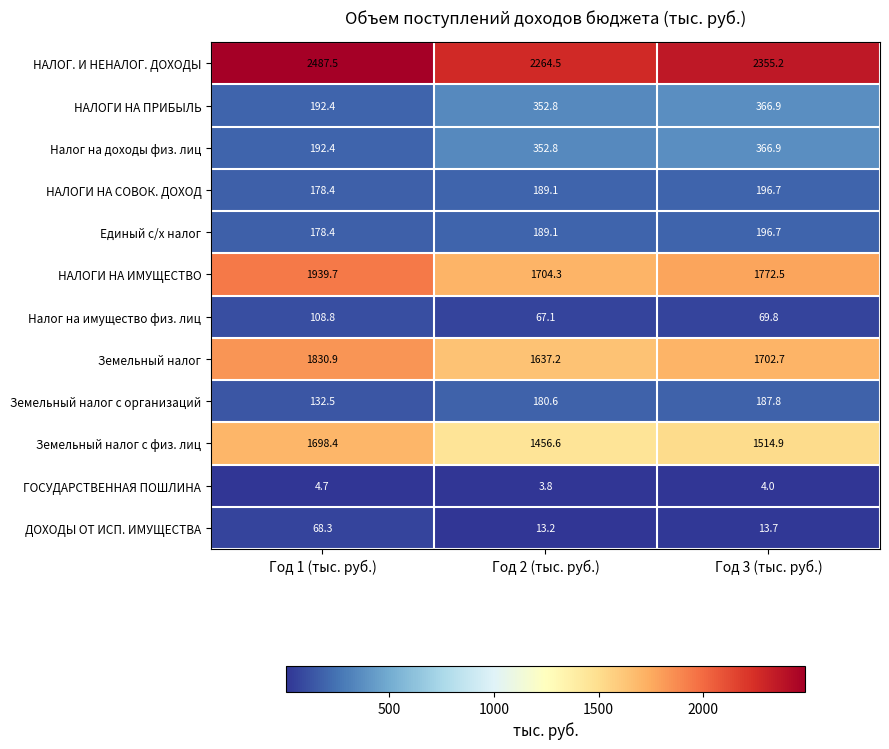

Between Год 1 (тыс. руб.) and Год 3 (тыс. руб.), which series saw the biggest shift?

Земельный налог с физ. лиц